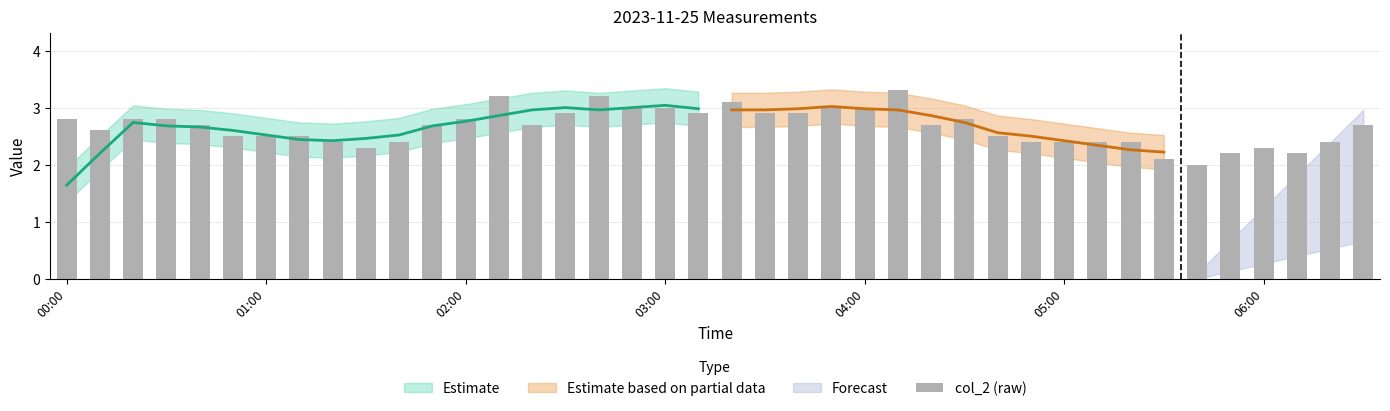

What is the difference between the maximum and minimum values?

1.3